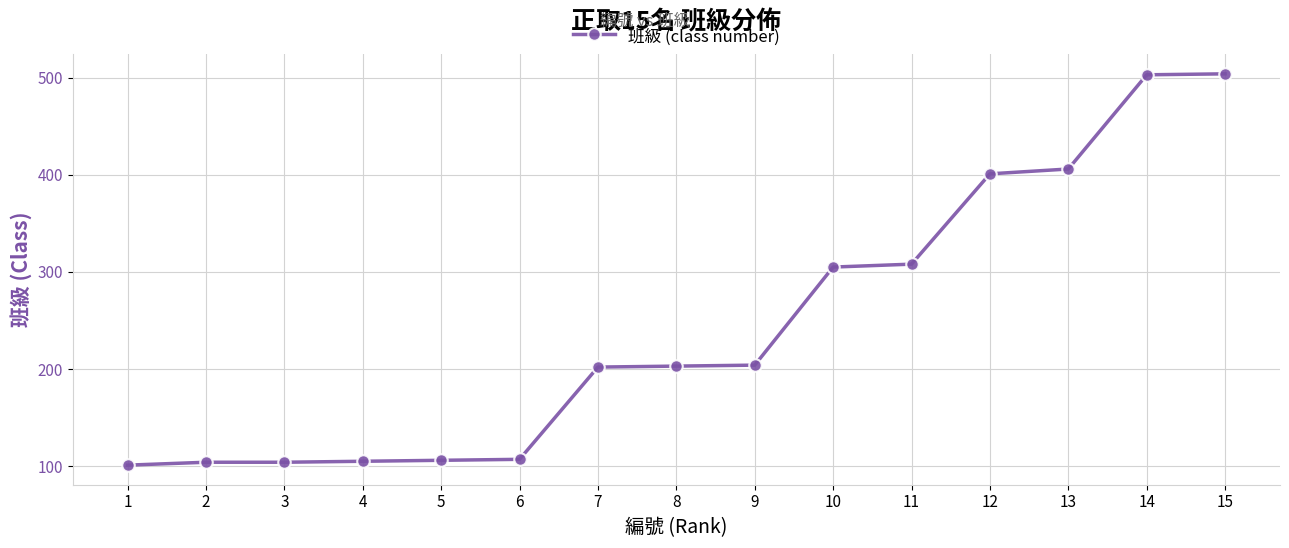

Is this an area chart (filled region under the line)?

No